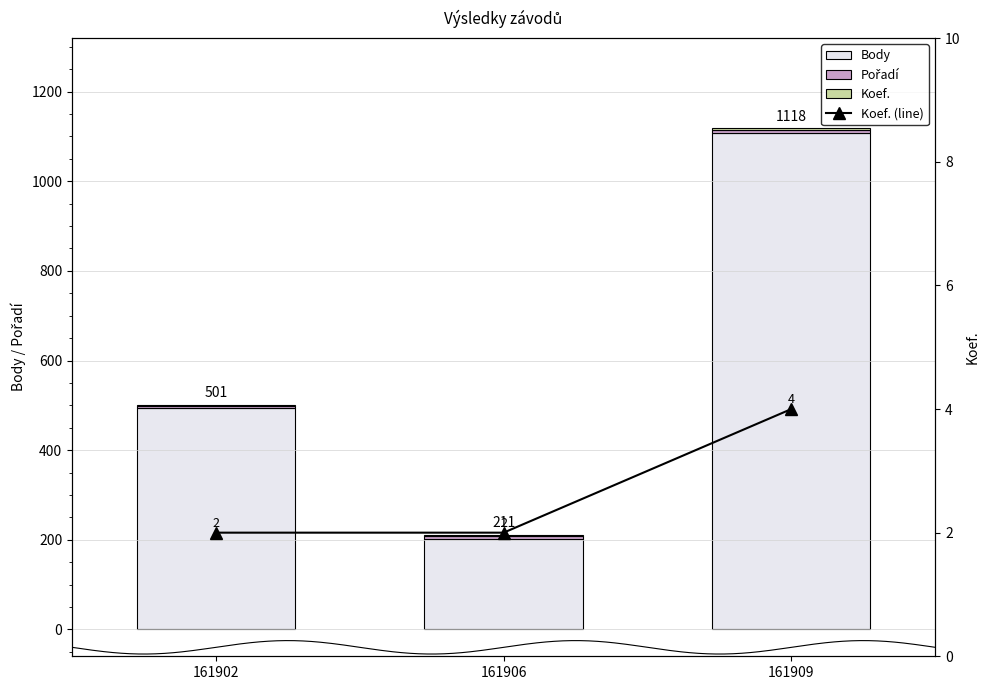

Reading left to right, list all the values displayed in this chart.

Body: 494	202	1108
Pořadí: 5	7	6
Koef.: 2	2	4
Koef. (line): 2	2	4